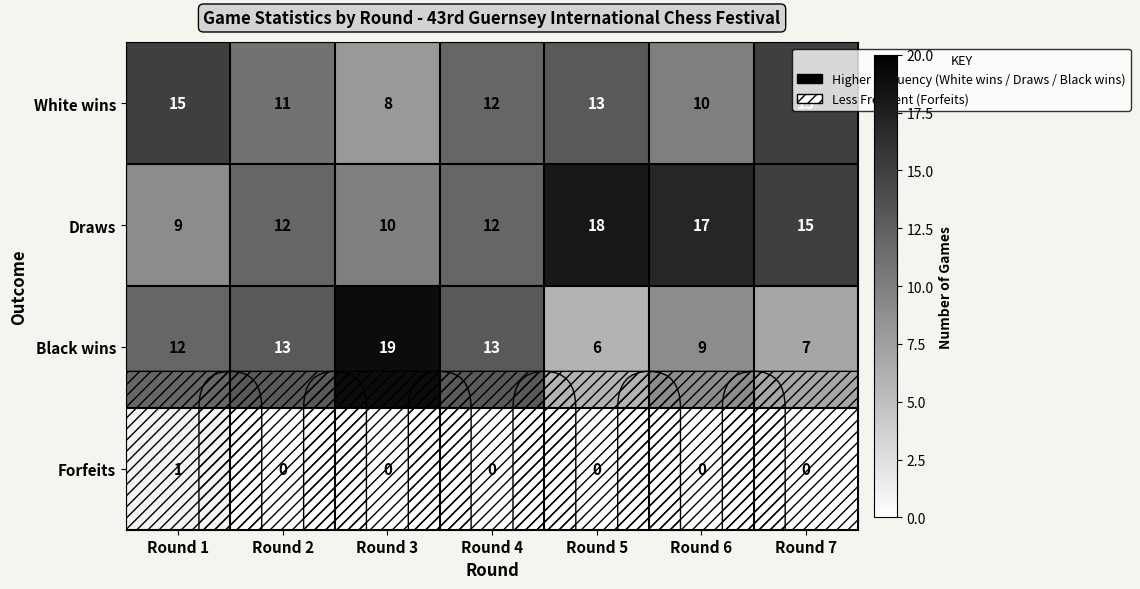

Which series has the largest range (max minus min)?

Black wins